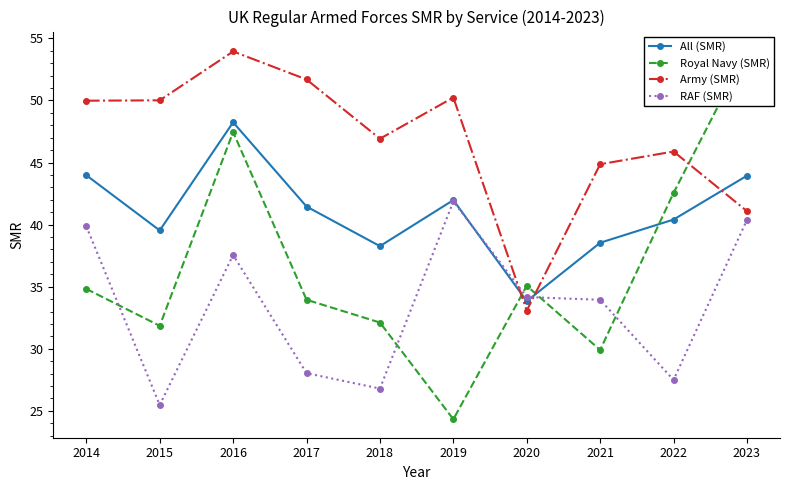

Where do All (SMR) and RAF (SMR) first cross each other?

2019 and 2020